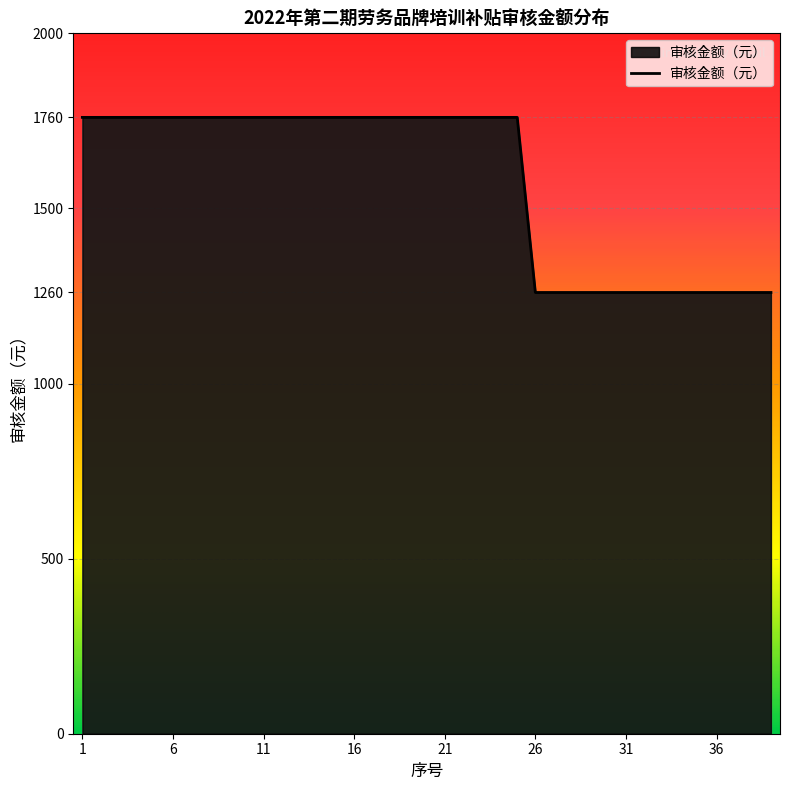

What is the difference between the maximum and minimum values?

500